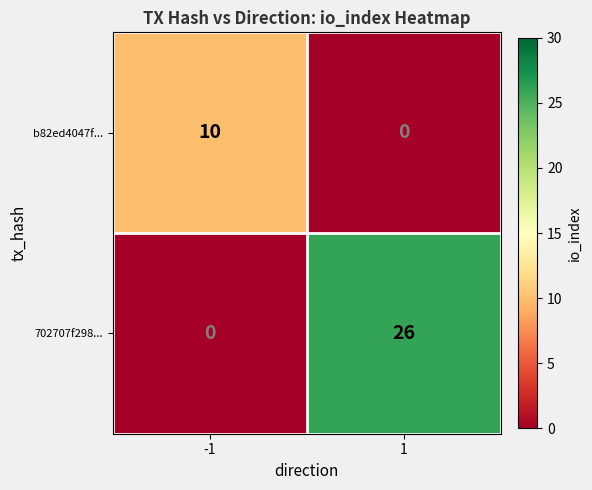

How many categories are shown in the chart?

2